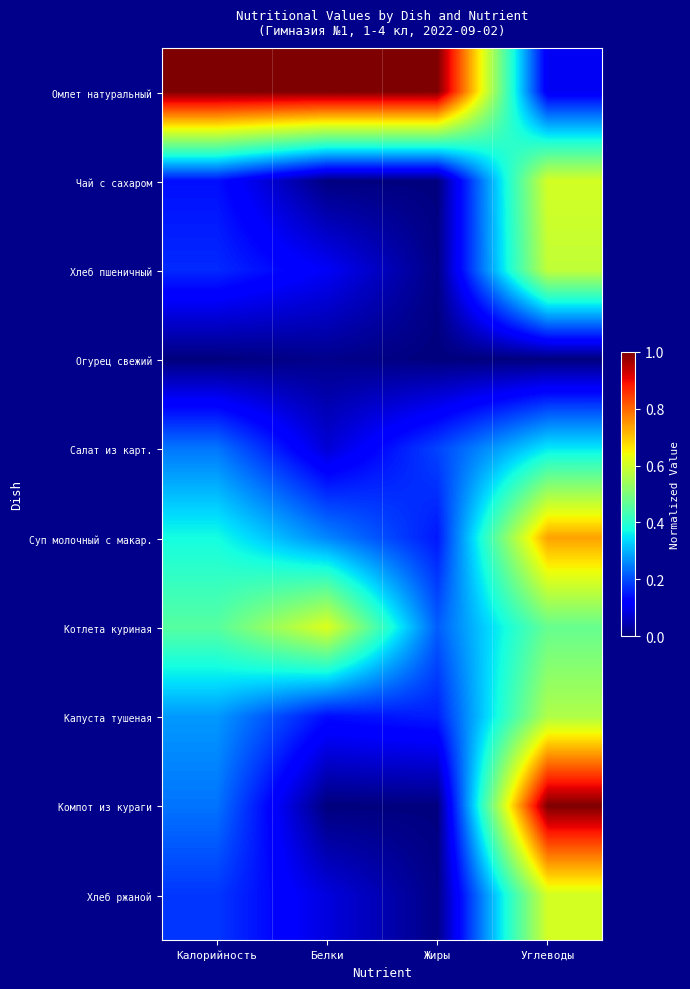

Reading right to left, extract all data points from this chart.

Омлет натуральный: Углеводы=0.1	Жиры=1.0	Белки=1.0	Калорийность=1.0
Чай с сахаром: Углеводы=0.6	Жиры=0.0	Белки=0.0	Калорийность=0.1
Хлеб пшеничный: Углеводы=0.6	Жиры=0.0	Белки=0.1	Калорийность=0.2
Огурец свежий: Углеводы=0.0	Жиры=0.0	Белки=0.0	Калорийность=0.0
Салат из карт.: Углеводы=0.4	Жиры=0.2	Белки=0.1	Калорийность=0.2
Суп молочный с макар.: Углеводы=0.7	Жиры=0.1	Белки=0.3	Калорийность=0.4
Котлета куриная: Углеводы=0.5	Жиры=0.2	Белки=0.6	Калорийность=0.5
Капуста тушеная: Углеводы=0.6	Жиры=0.2	Белки=0.1	Калорийность=0.3
Компот из кураги: Углеводы=1.0	Жиры=0.0	Белки=0.0	Калорийность=0.2
Хлеб ржаной: Углеводы=0.6	Жиры=0.0	Белки=0.1	Калорийность=0.2